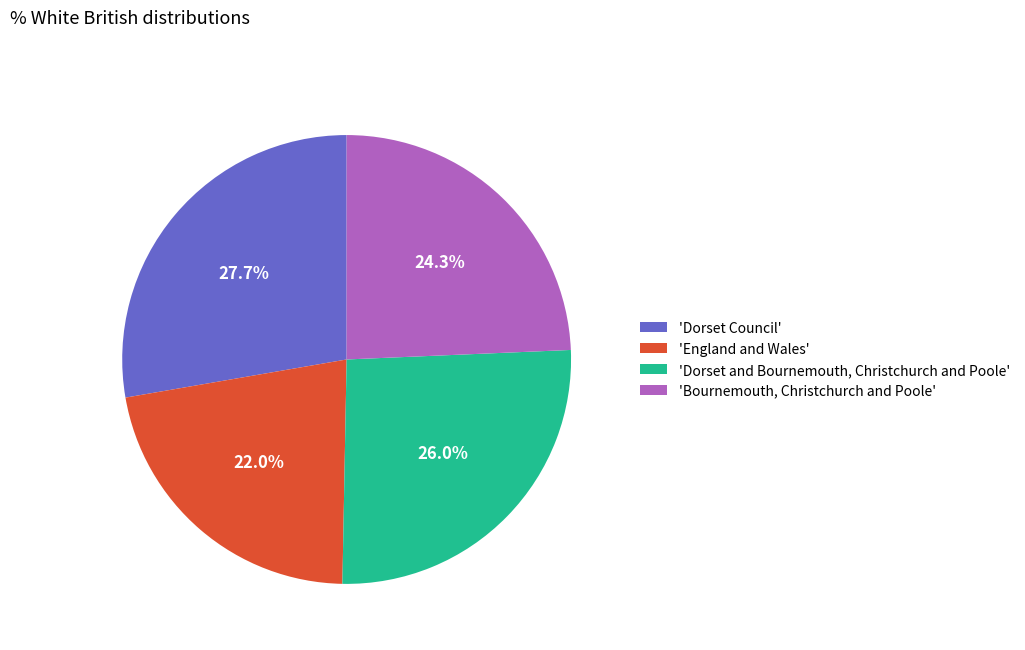

How many slices are in this pie chart?

4